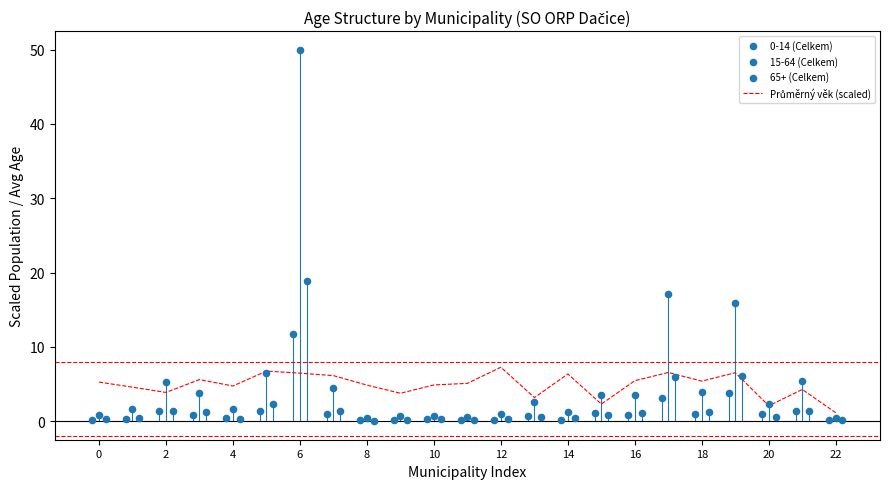

Is the value of 65+ (Celkem) at 2 greater than the value of 0-14 (Celkem) at 20?

Yes